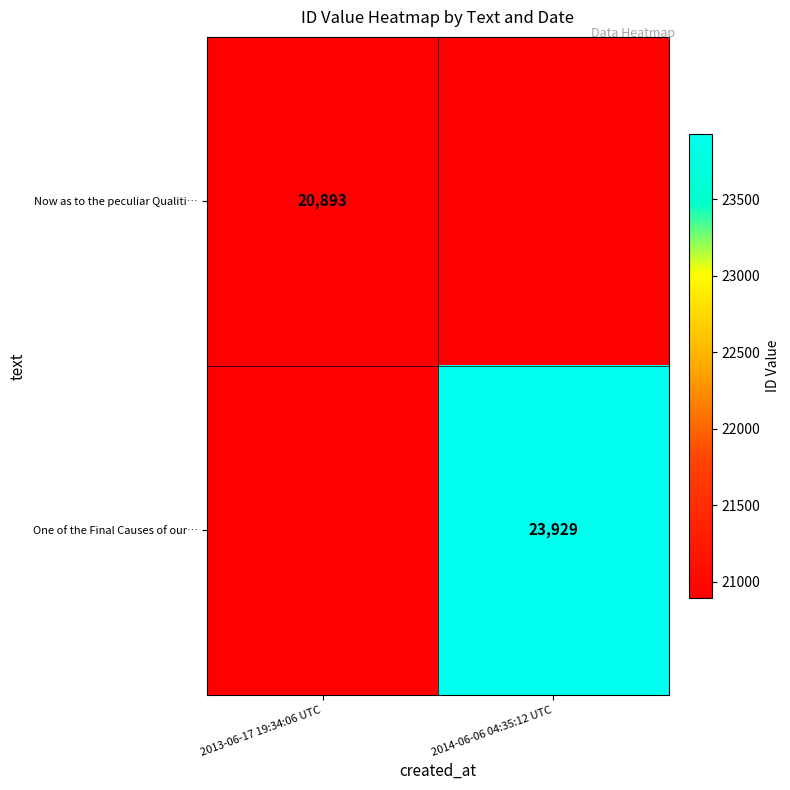

True or false: One of the Final Causes of our… has a value of 23929 at 2014-06-06 04:35:12 UTC.

True